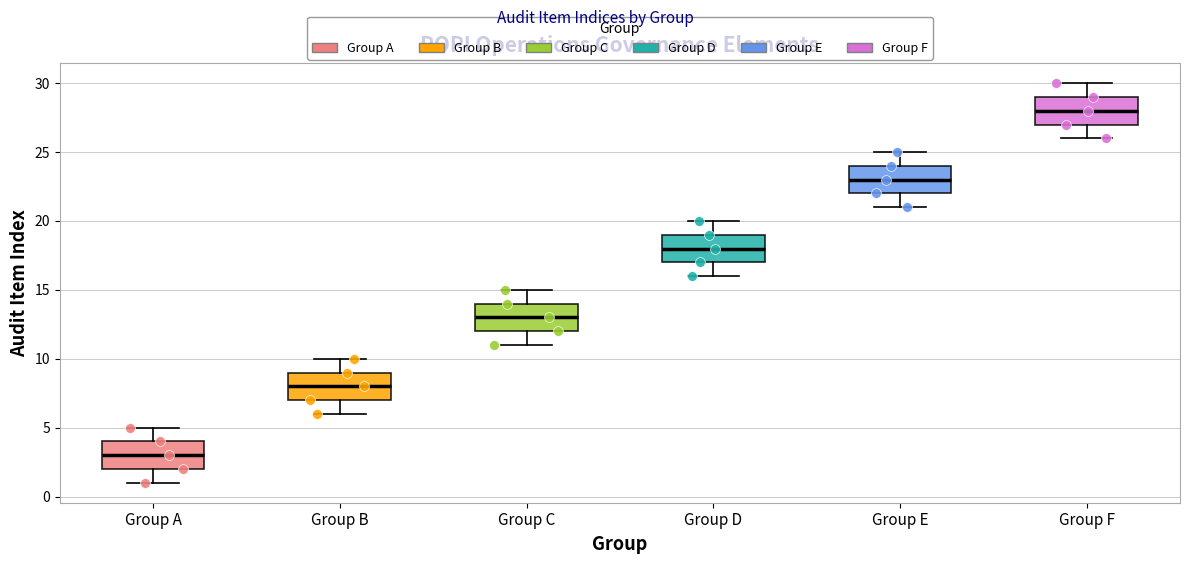

Which box's median line is the highest?

Group F